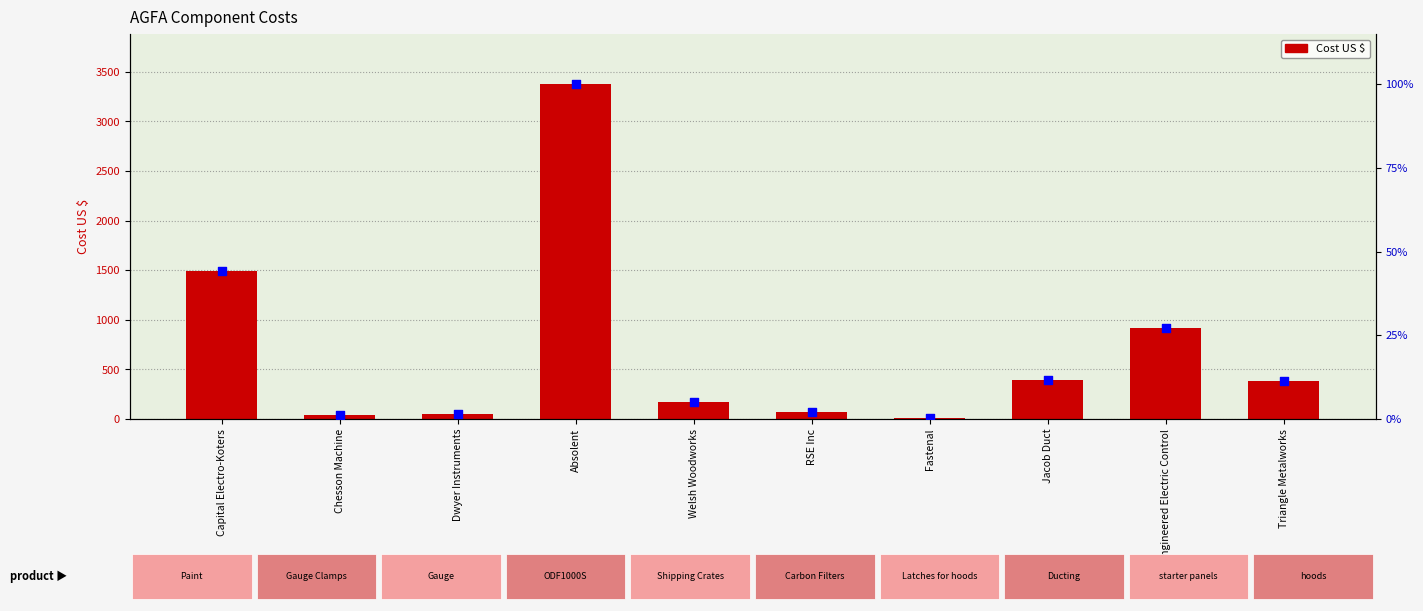

At which category is the sum across all series the highest?

Absolent